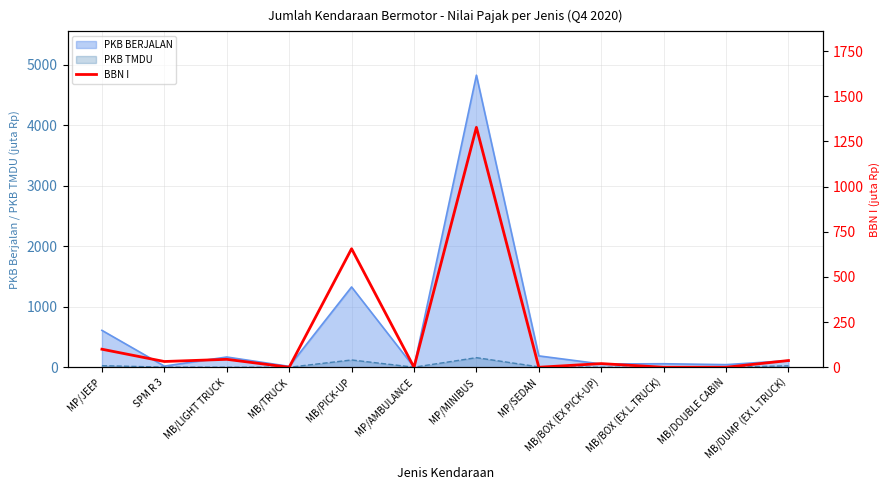

What is the label of the 9th point from the left?

MB/BOX (EX PICK-UP)